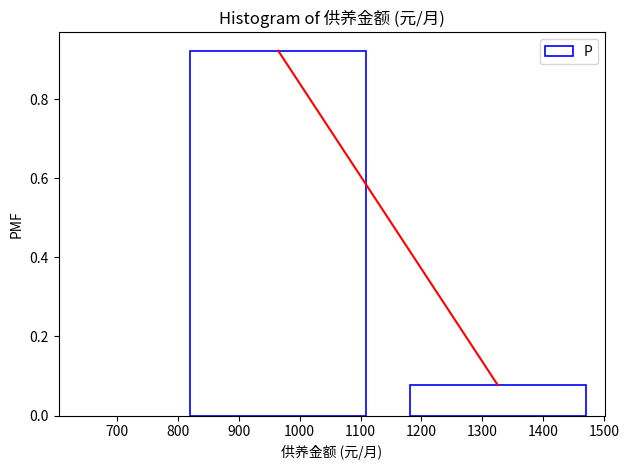

Between 1000 and 1300, which is larger?

1000